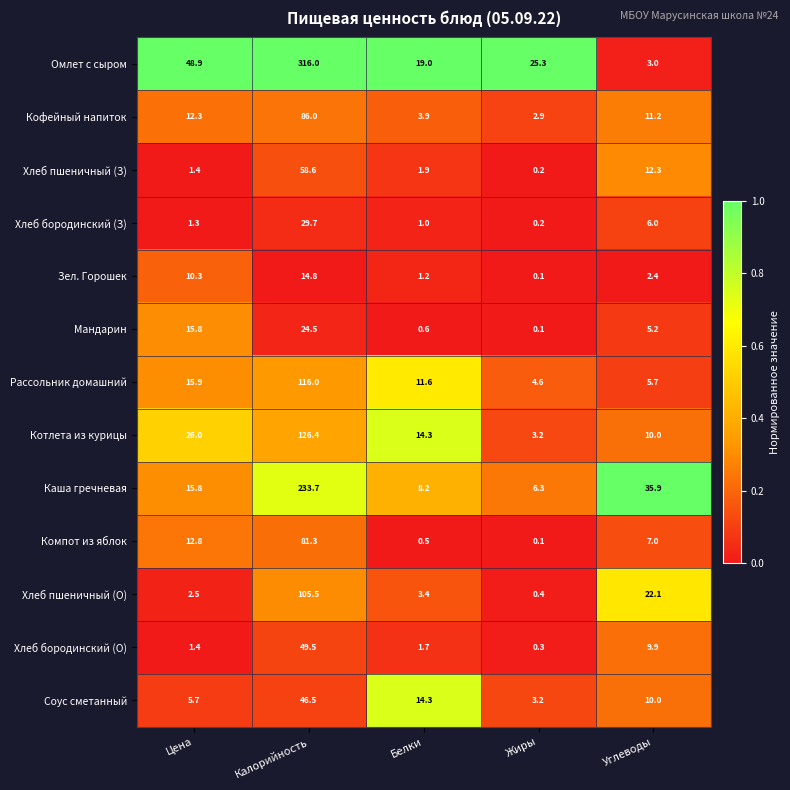

What is the spread (max minus min) of values at Цена?

47.6